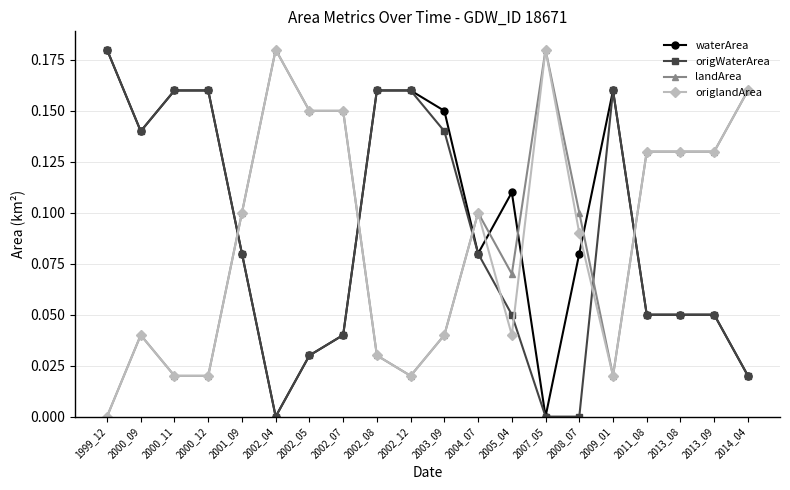

Where do landArea and origWaterArea first cross each other?

2000_12 and 2001_09